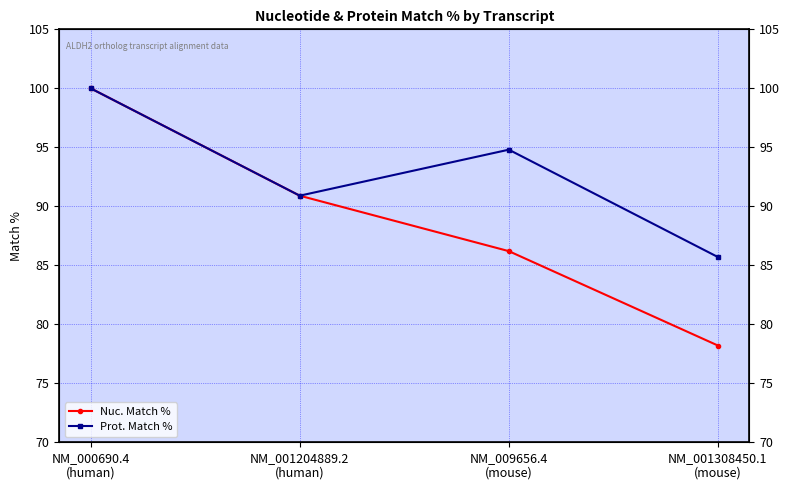

What is the total value across all series at NM_009656.4
(mouse)?

181.0